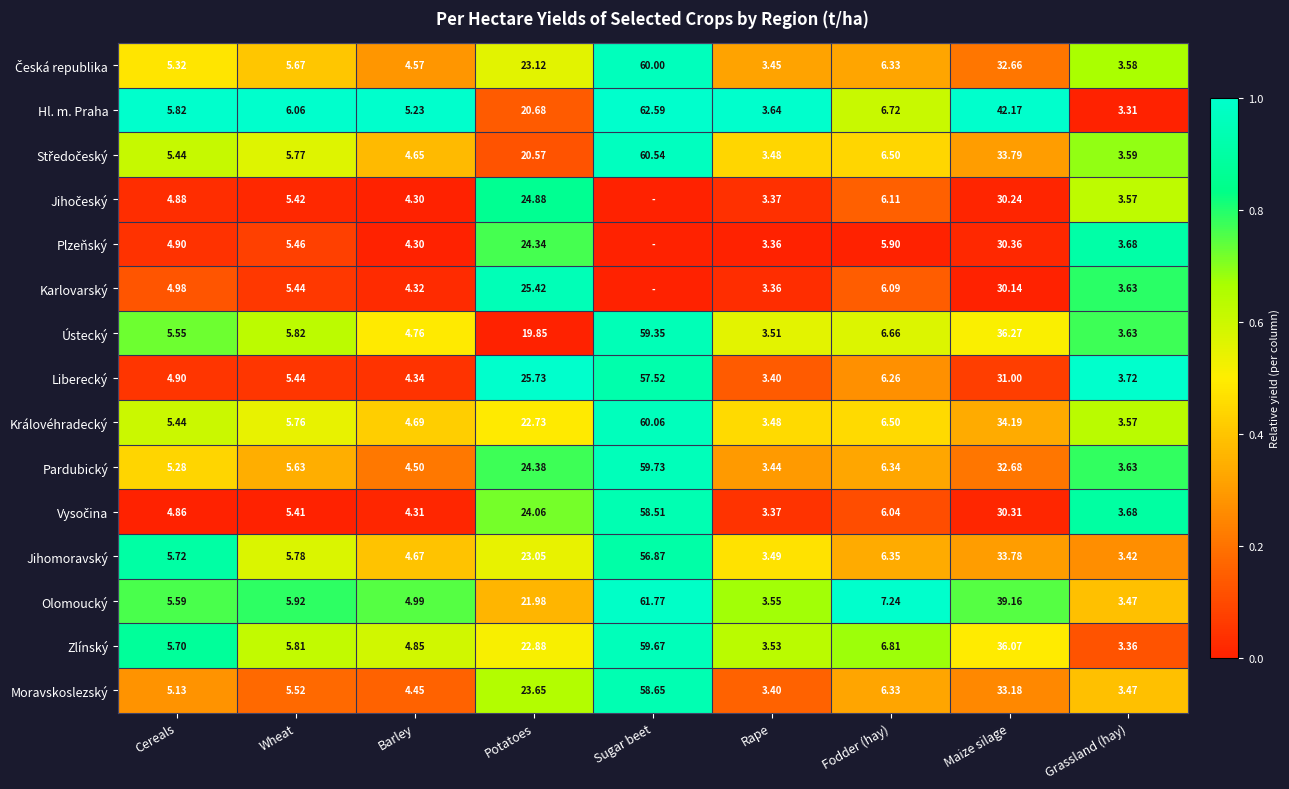

Which category has the highest value in the Pardubický series?

Sugar beet